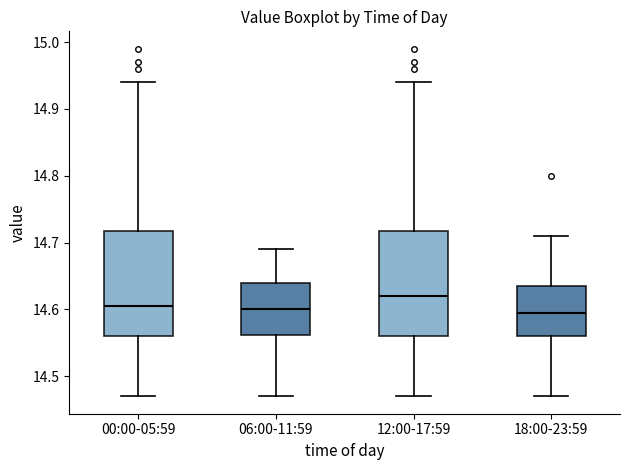

Reading left to right, transcribe this box plot: for each box, give where its median line is, the range the box spans, and where its two whiskers end, as read against the y-axis. The values are not printed on the chart, so give them approximately, as read against the axis.

00:00-05:59: median 14.61, box 14.56 to 14.72, whiskers 14.47 to 14.94
06:00-11:59: median 14.60, box 14.56 to 14.64, whiskers 14.47 to 14.69
12:00-17:59: median 14.62, box 14.56 to 14.72, whiskers 14.47 to 14.94
18:00-23:59: median 14.60, box 14.56 to 14.64, whiskers 14.47 to 14.71